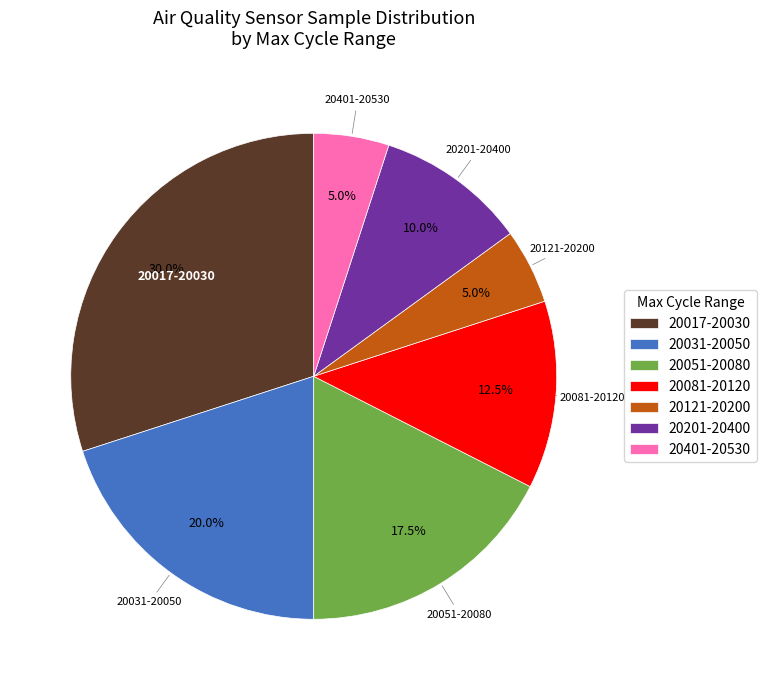

What is the ratio of the value at 20401-20530 to the value at 20201-20400?

0.5